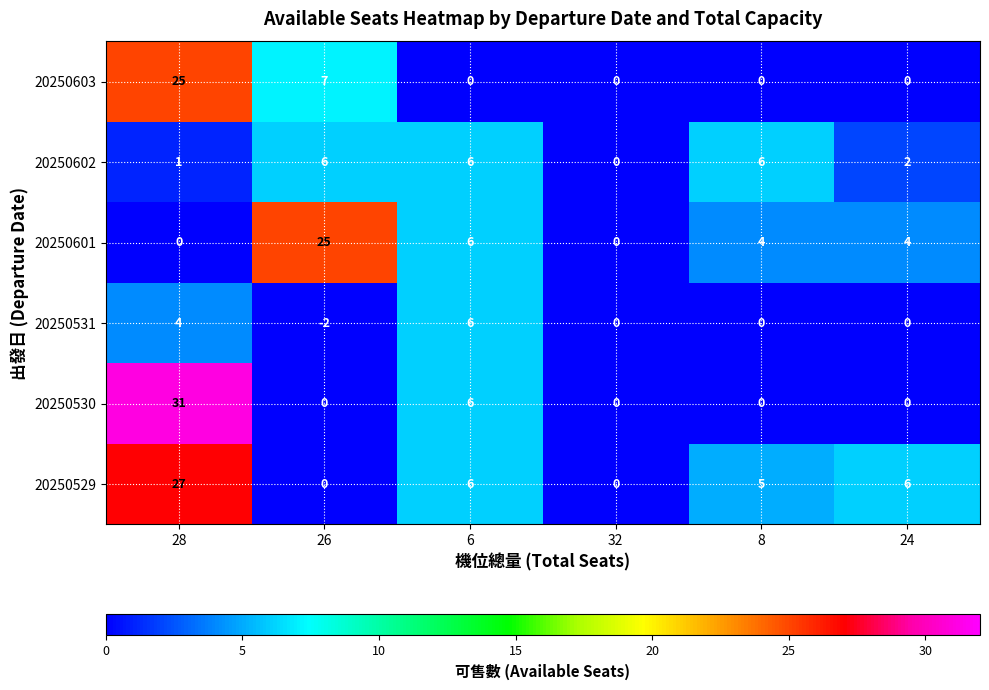

Which series changed the most between 28 and 24?

20250530